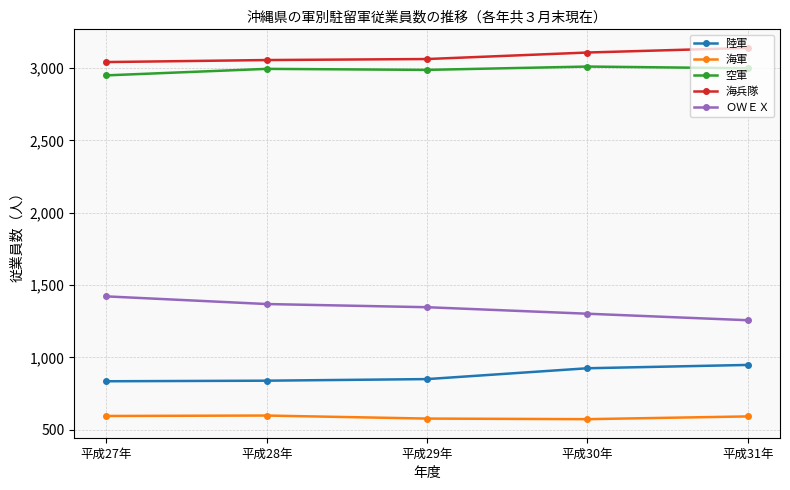

True or false: 陸軍 has more than 2 points higher than both neighbors.

False